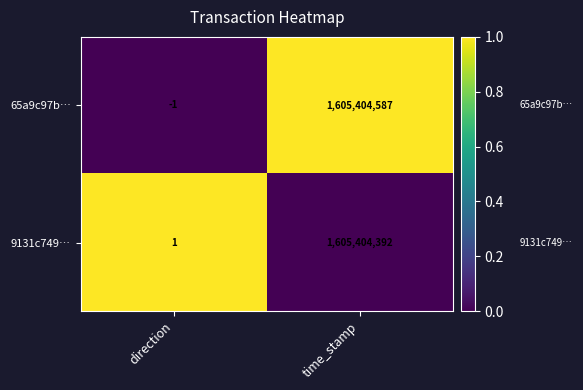

Rank the series by their maximum value, from lowest to highest.

9131c749…, 65a9c97b…